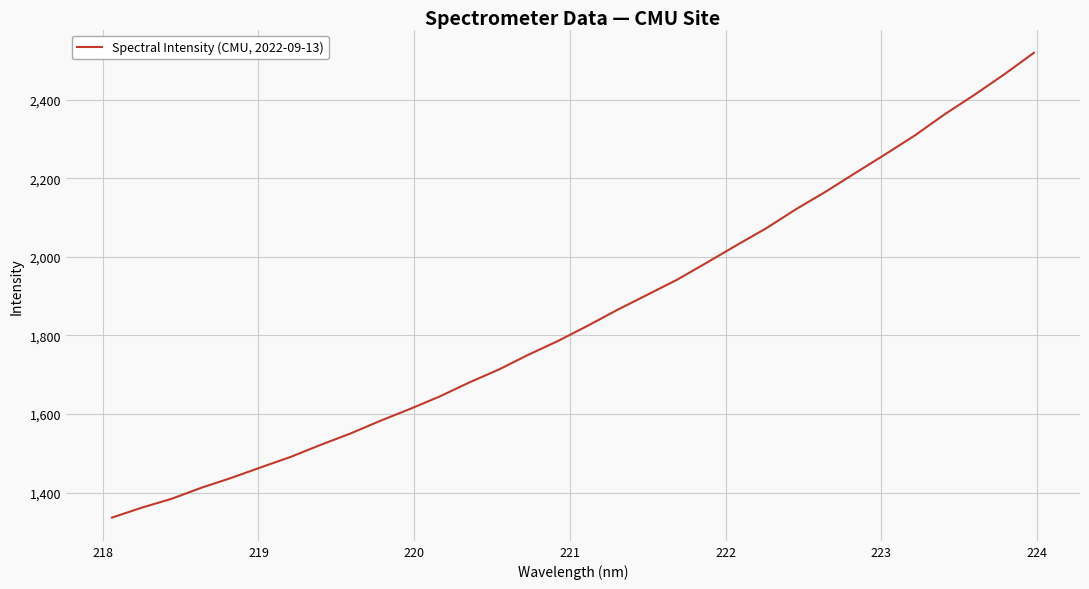

What is the maximum value shown in the chart?

2519.8